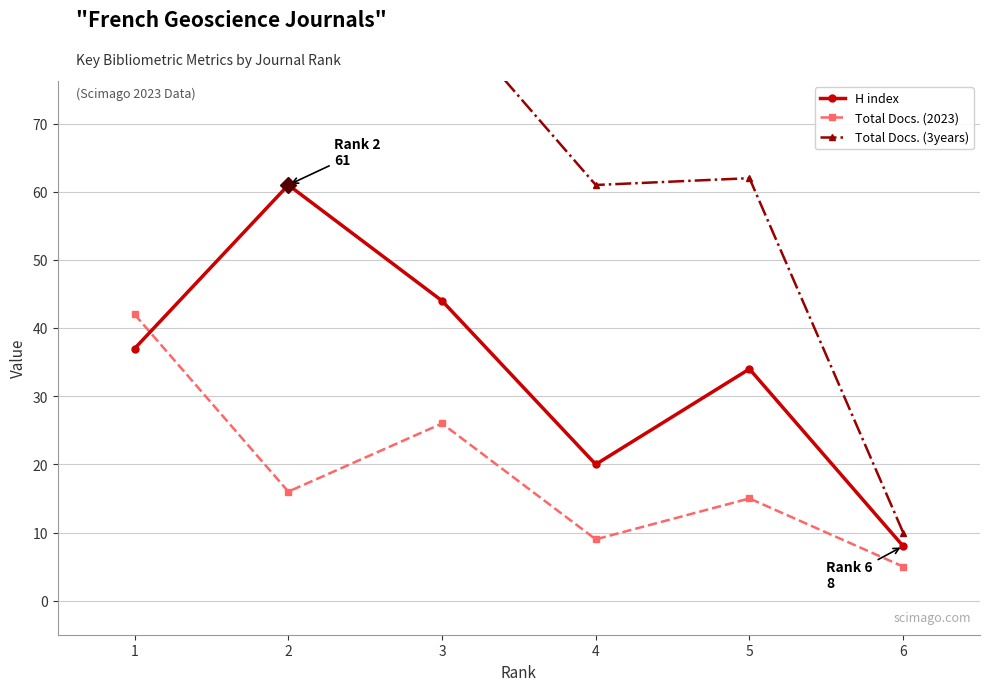

Reading right to left, extract all data points from this chart.

H index: 6=8	5=34	4=20	3=44	2=61	1=37
Total Docs. (2023): 6=5	5=15	4=9	3=26	2=16	1=42
Total Docs. (3years): 6=10	5=62	4=61	3=87	2=118	1=117